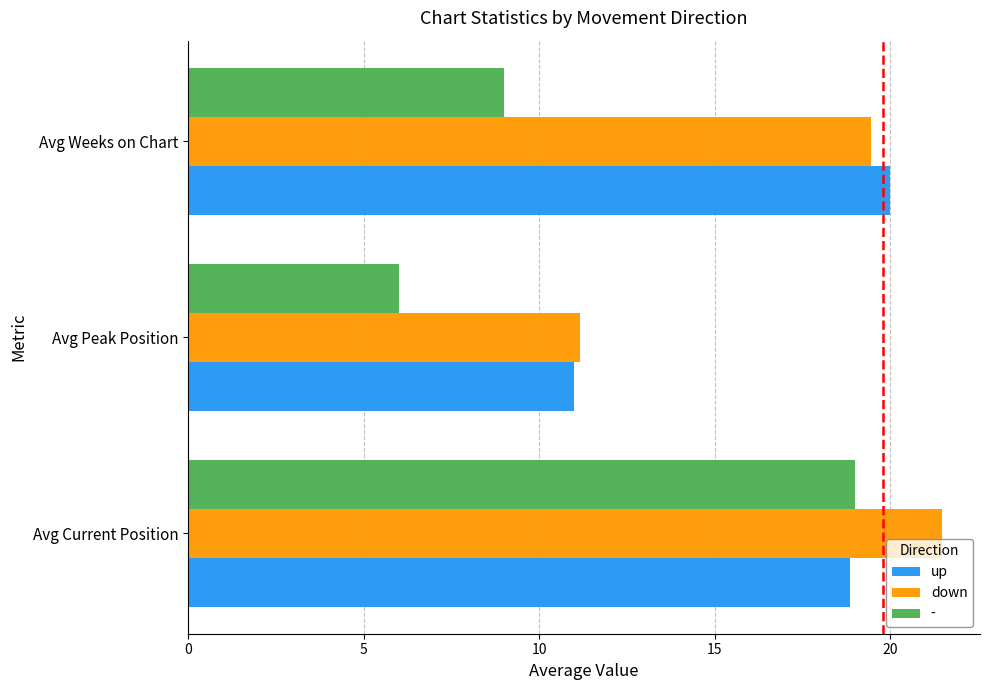

What is the lowest value of the up series?

11.0